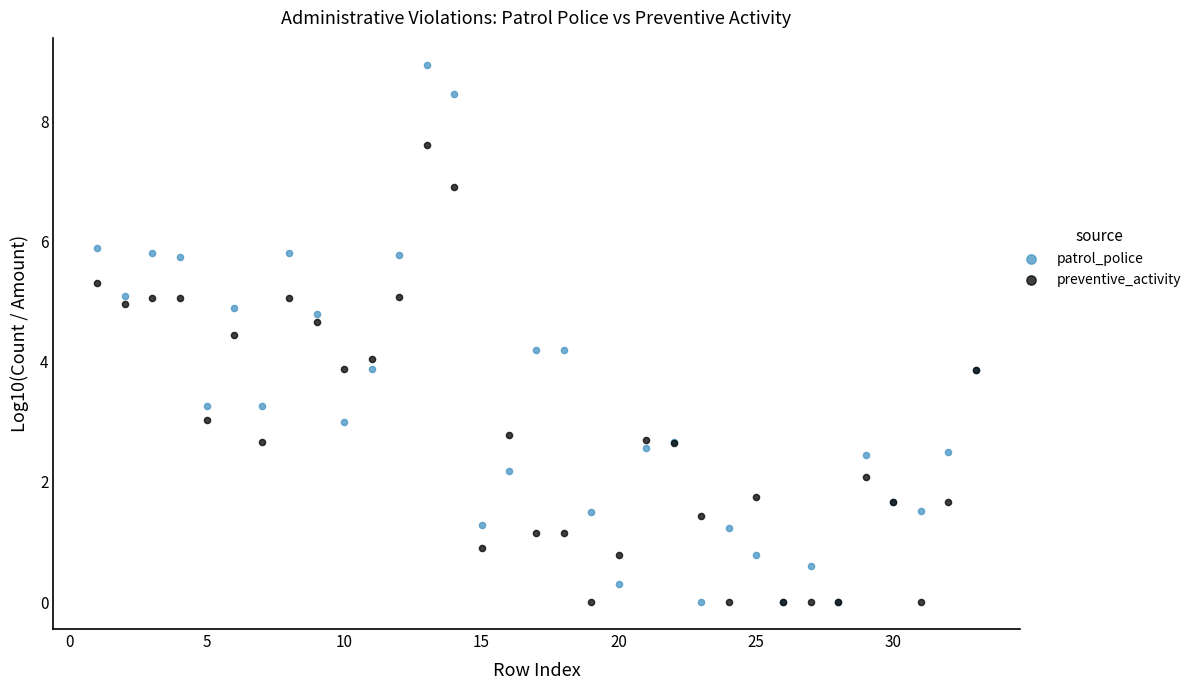

Which series has the widest spread of Y values?

patrol_police